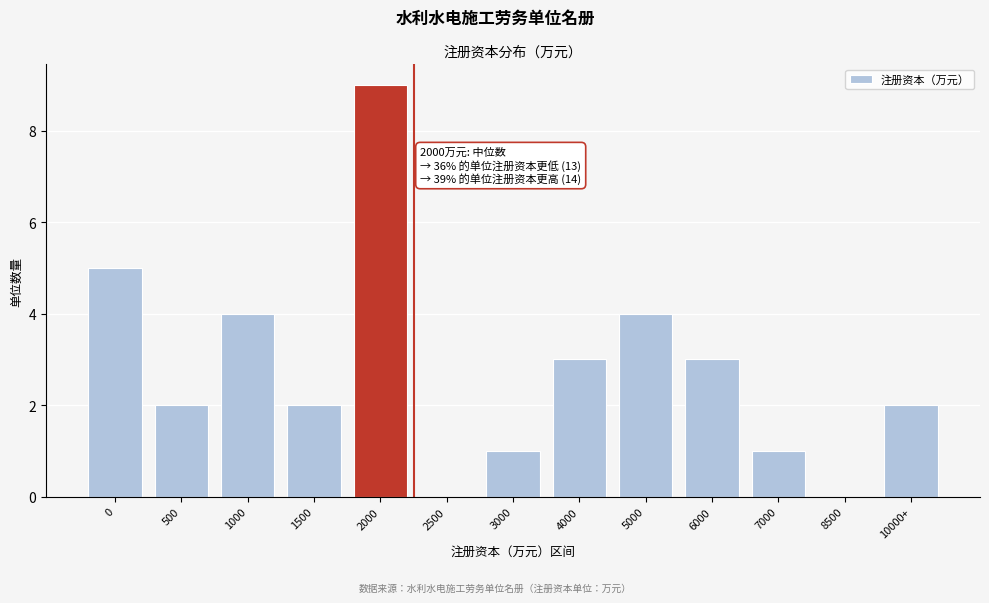

Reading left to right, transcribe all the data shown in this chart.

0=5	500=2	1000=4	1500=2	2000=9	2500=0	3000=1	4000=3	5000=4	6000=3	7000=1	8500=0	10000+=2